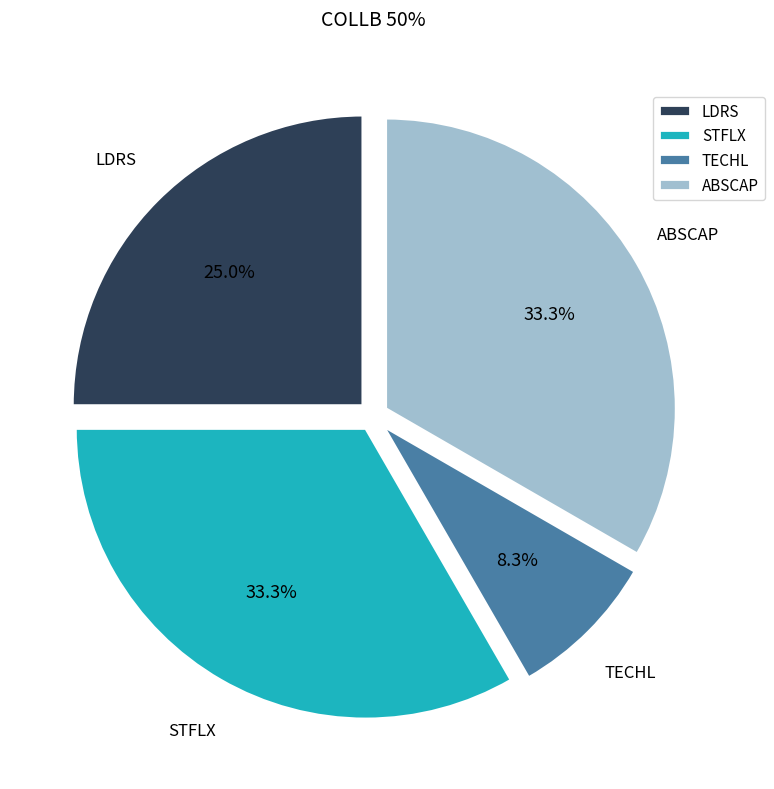

Is STFLX the majority of the pie?

No